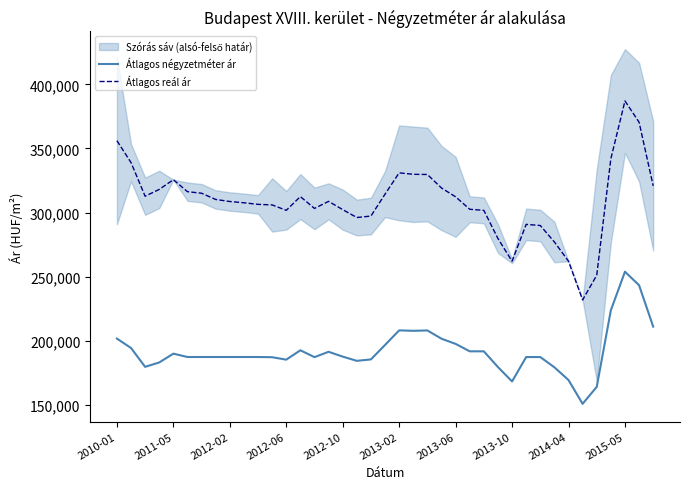

True or false: Átlagos reál ár and Átlagos négyzetméter ár intersect in this chart.

False